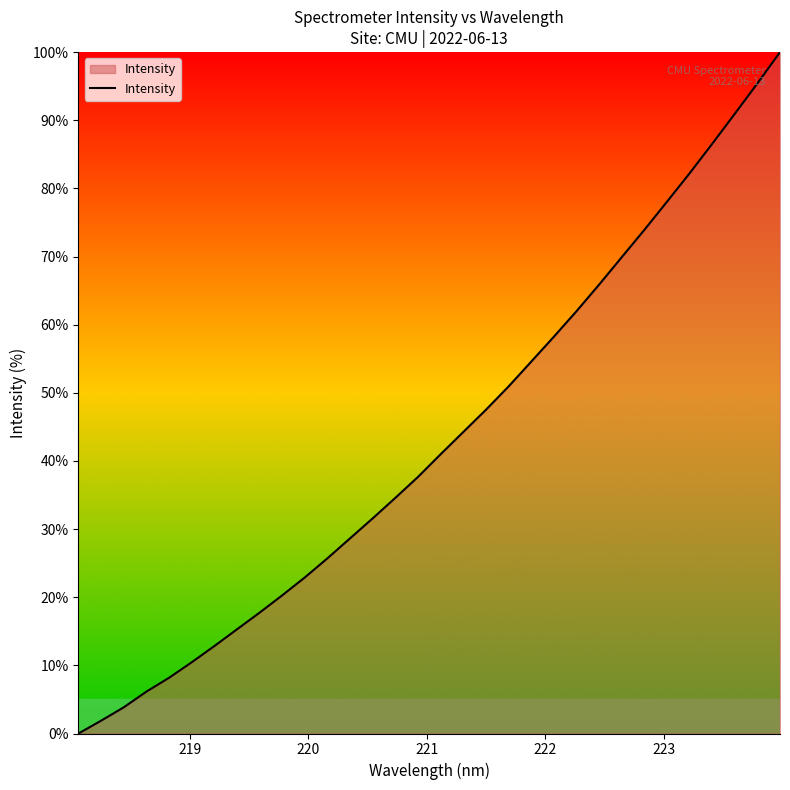

What is the maximum value shown in the chart?

100.0